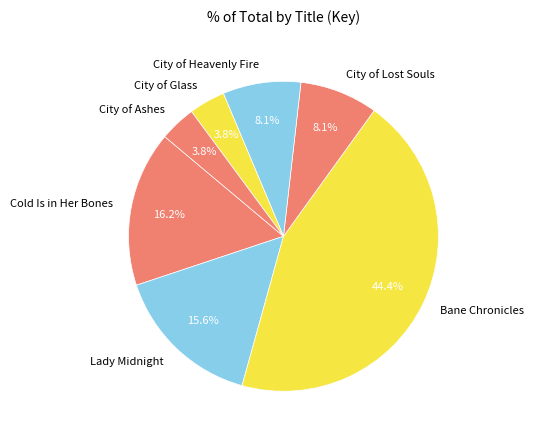

How many segments does this pie chart have?

7